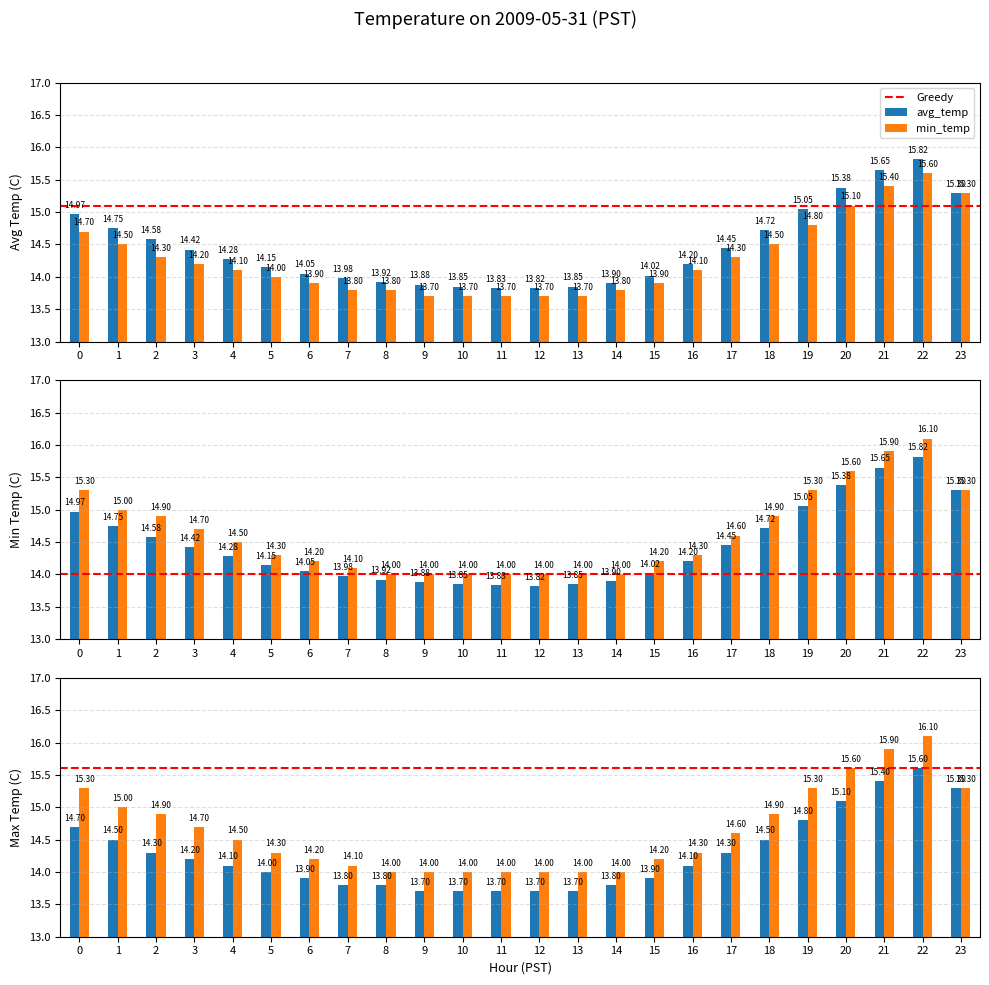

Reading left to right, what are all the values shown in this chart?

avg_temp: 0=15.0	1=14.8	2=14.6	3=14.4	4=14.3	5=14.2	6=14.1	7=14.0	8=13.9	9=13.9	10=13.8	11=13.8	12=13.8	13=13.8	14=13.9	15=14.0	16=14.2	17=14.4	18=14.7	19=15.1	20=15.4	21=15.7	22=15.8	23=15.3
min_temp: 0=14.7	1=14.5	2=14.3	3=14.2	4=14.1	5=14.0	6=13.9	7=13.8	8=13.8	9=13.7	10=13.7	11=13.7	12=13.7	13=13.7	14=13.8	15=13.9	16=14.1	17=14.3	18=14.5	19=14.8	20=15.1	21=15.4	22=15.6	23=15.3
max_temp: 0=15.3	1=15.0	2=14.9	3=14.7	4=14.5	5=14.3	6=14.2	7=14.1	8=14.0	9=14.0	10=14.0	11=14.0	12=14.0	13=14.0	14=14.0	15=14.2	16=14.3	17=14.6	18=14.9	19=15.3	20=15.6	21=15.9	22=16.1	23=15.3